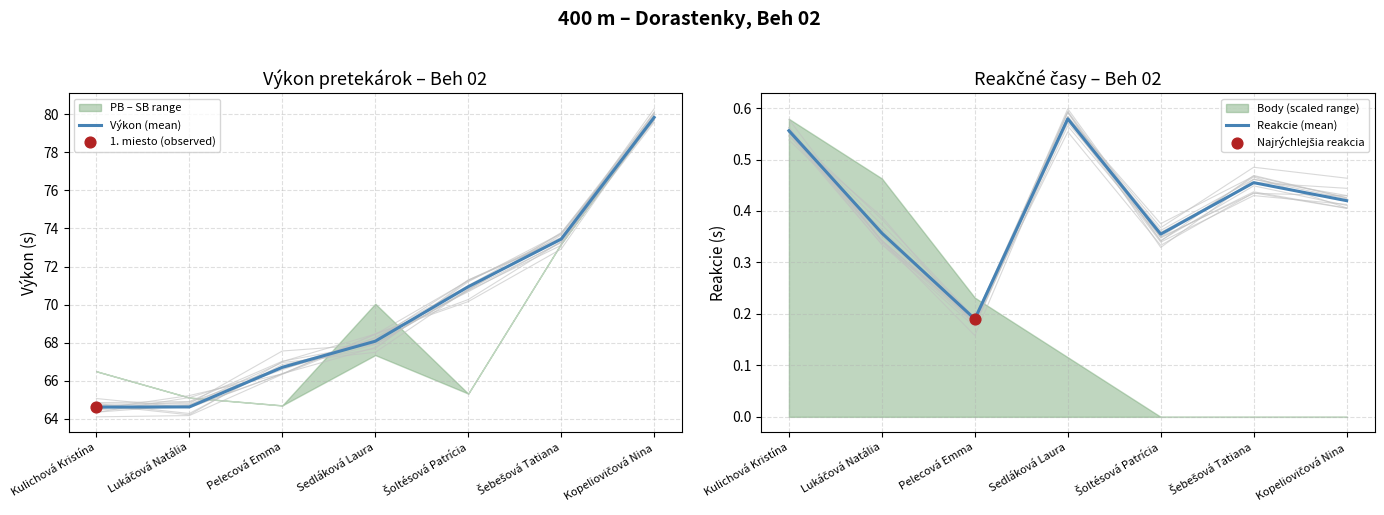

Which series reaches the minimum Y coordinate?

Reakcie (mean)